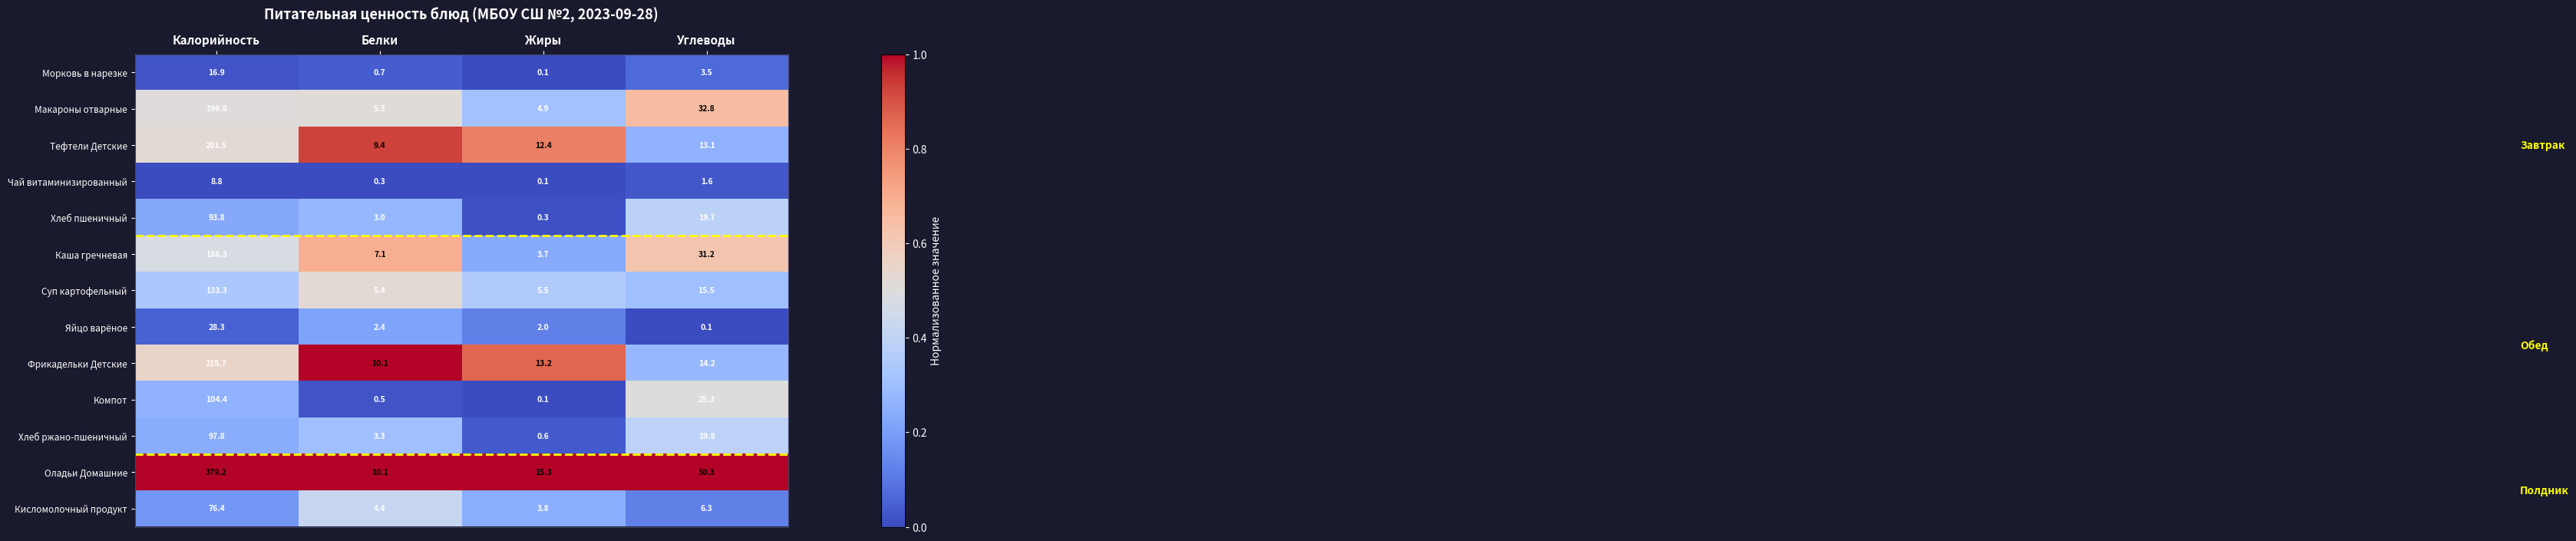

Which series has the largest total across all categories?

Оладьи Домашние